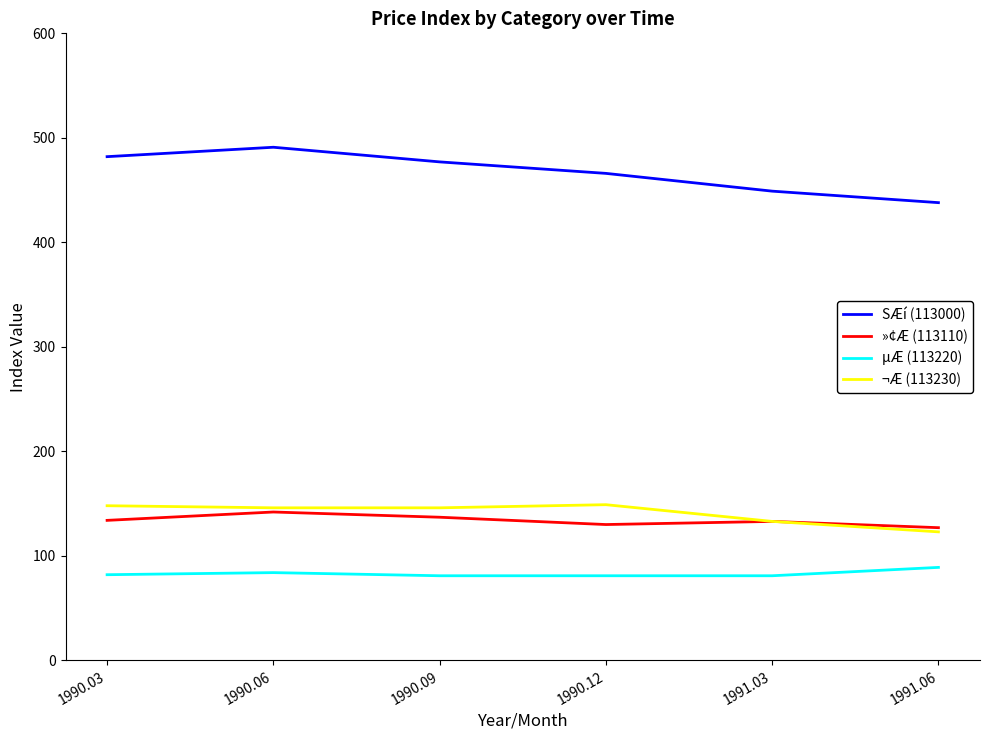

Is it true that SÆí (113000) equals 477 at 1990.09?

True